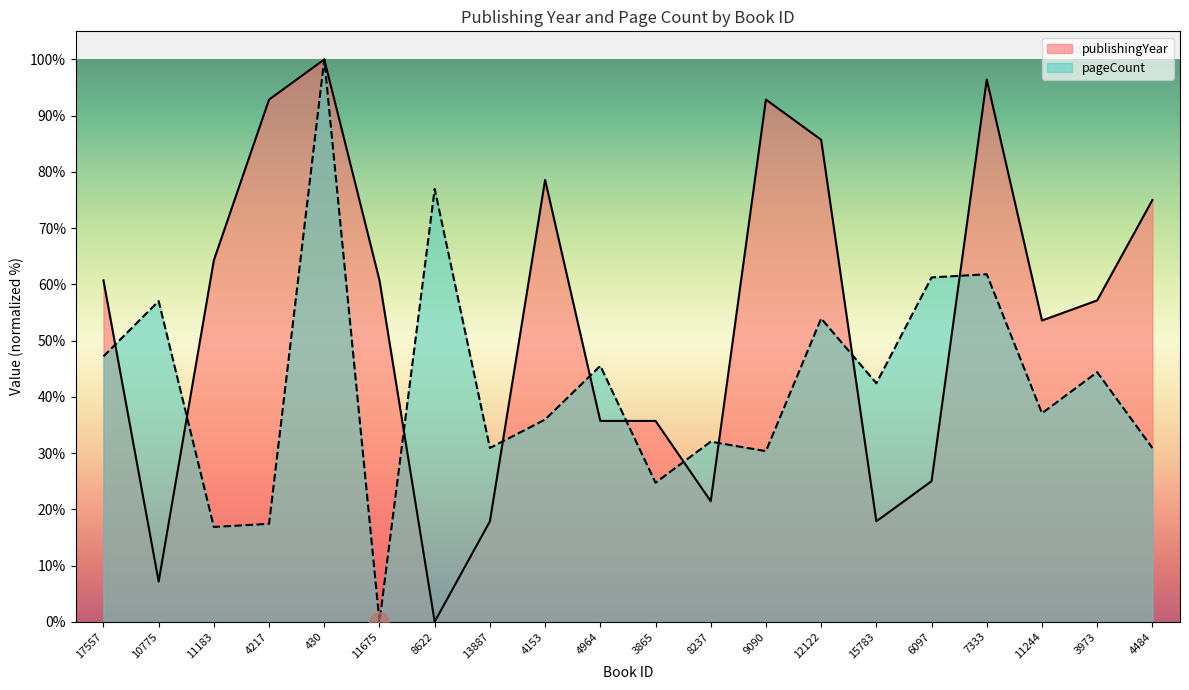

The value of publishingYear at 7333 is 155.5. True or false?

False